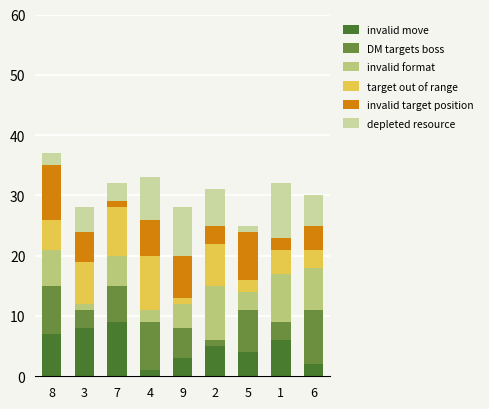

True or false: invalid move has a value of 11 at 3.

False